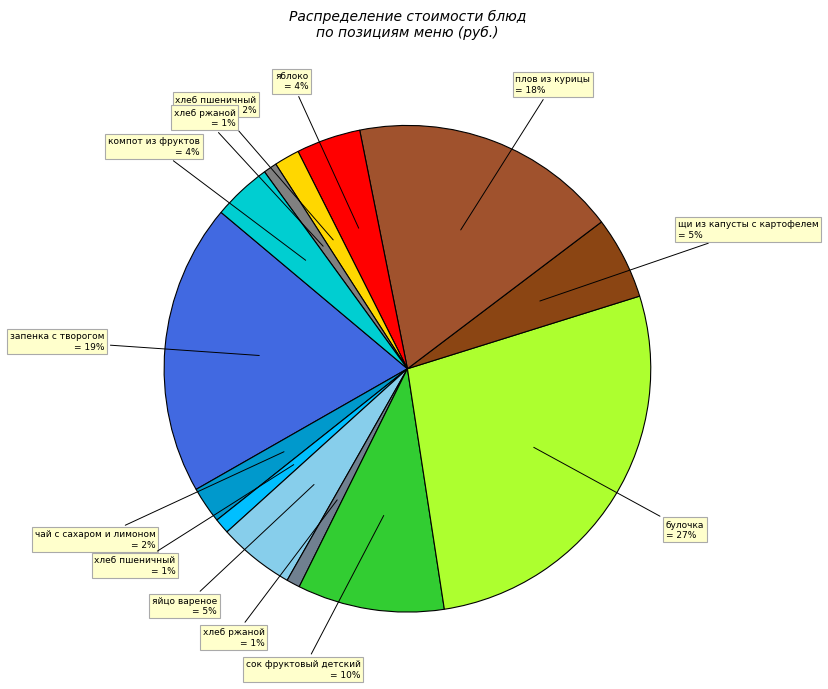

Which category has the biggest portion of the pie?

булочка